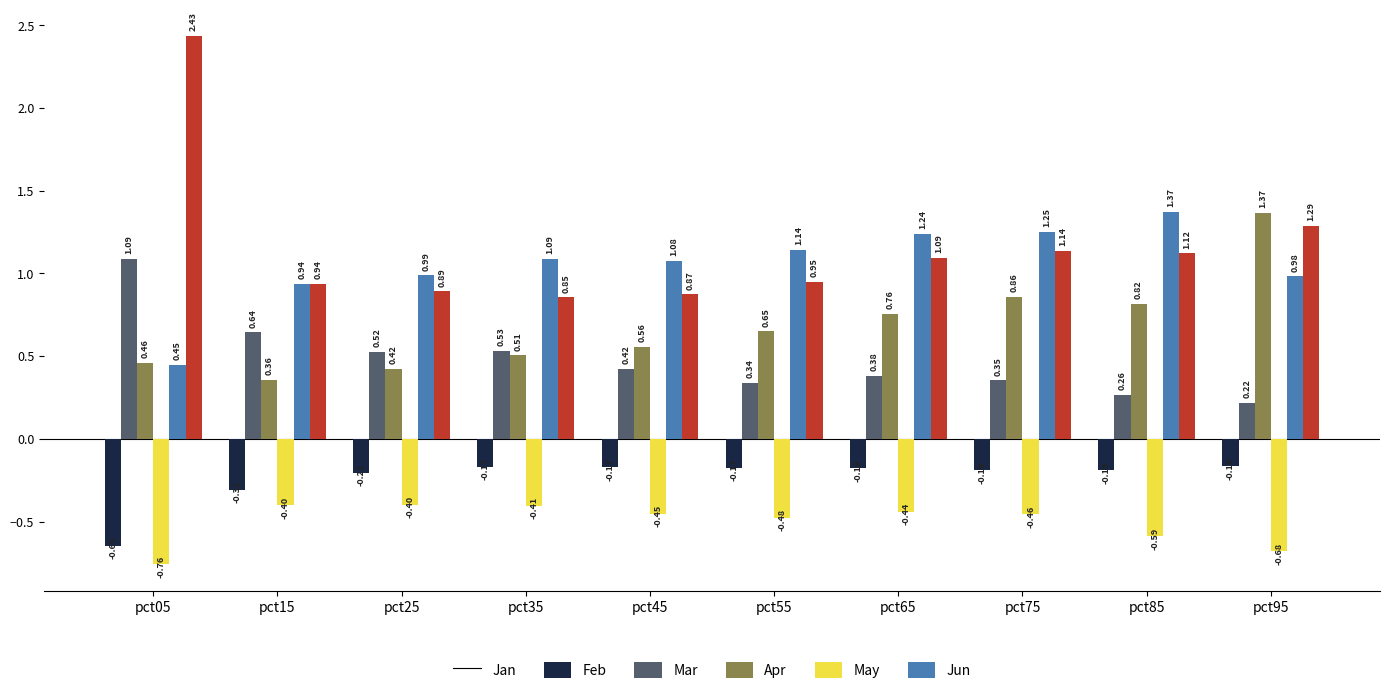

What is the sum of the Jun values at pct85 and pct65?

2.2